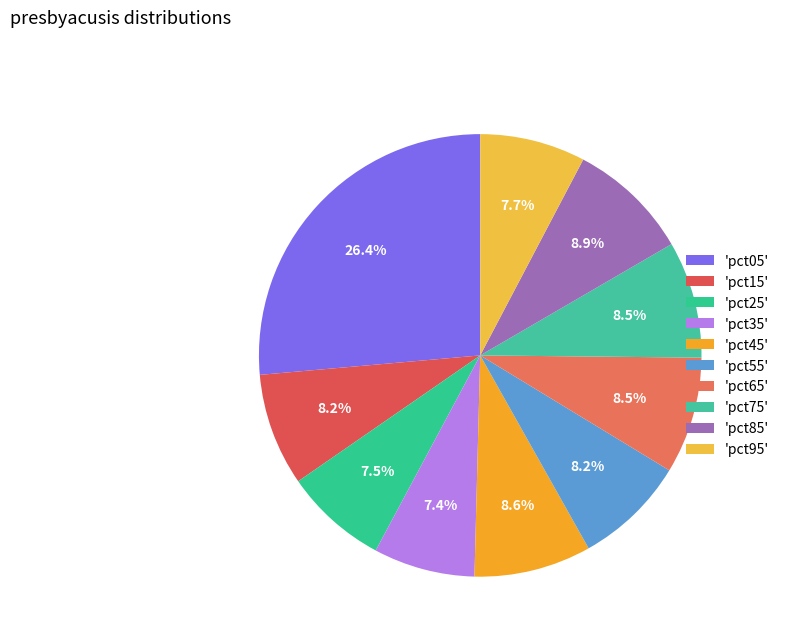

How many segments does this pie chart have?

10